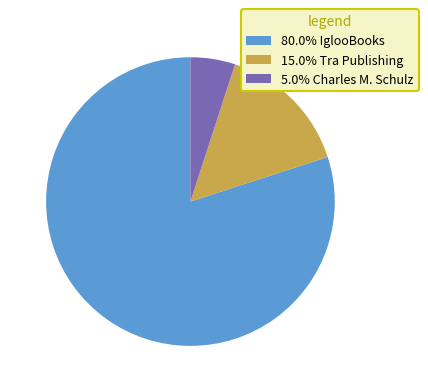

What is the ratio of the value at 80.0% IglooBooks to the value at 15.0% Tra Publishing?

5.3